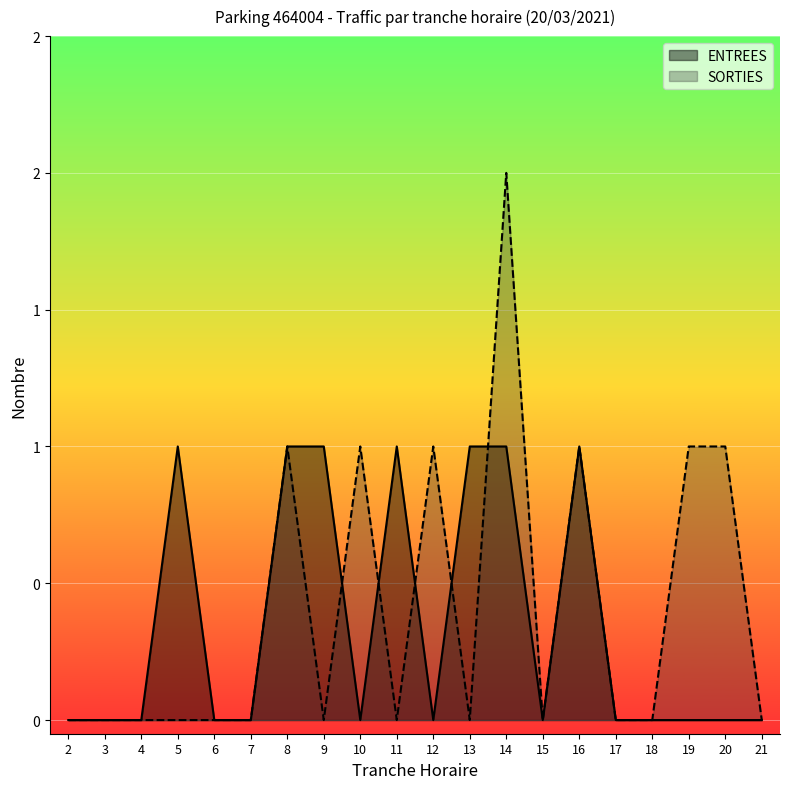

Reading right to left, extract all data points from this chart.

ENTREES: 21=0	20=0	19=0	18=0	17=0	16=1	15=0	14=1	13=1	12=0	11=1	10=0	9=1	8=1	7=0	6=0	5=1	4=0	3=0	2=0
SORTIES: 21=0	20=1	19=1	18=0	17=0	16=1	15=0	14=2	13=0	12=1	11=0	10=1	9=0	8=1	7=0	6=0	5=0	4=0	3=0	2=0